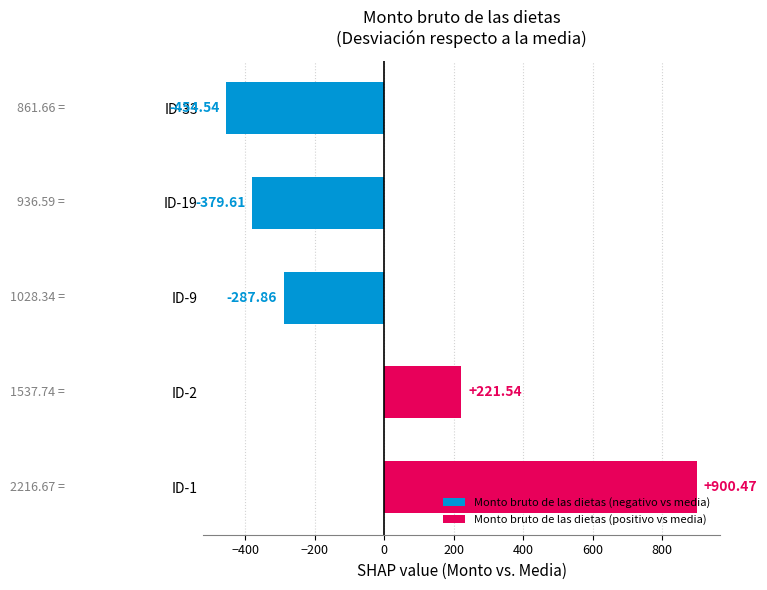

Which has a higher value, ID-1 or ID-19?

ID-1